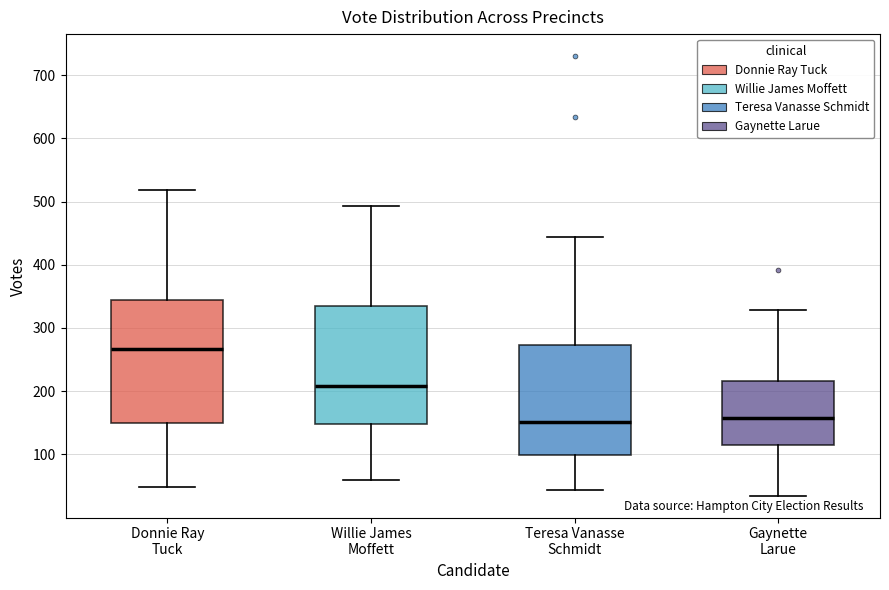

Where does the median line of the box for Gaynette Larue sit on the y-axis? The values are not printed on the chart, so give them approximately, as read against the axis.

160